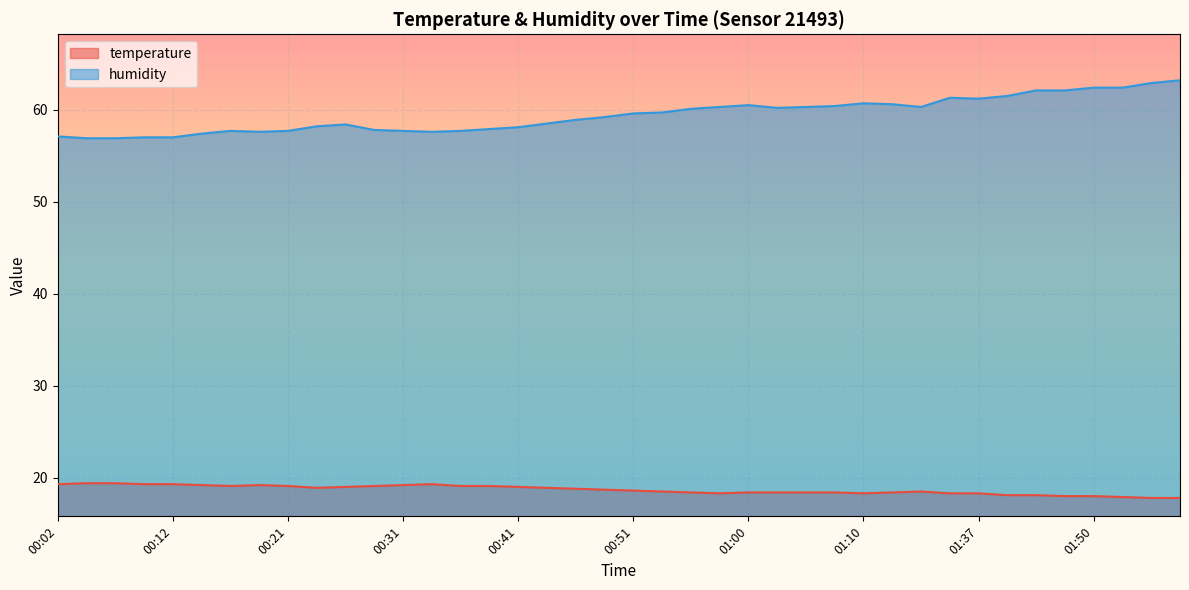

Is it true that temperature equals 32.5 at 00:38?

False